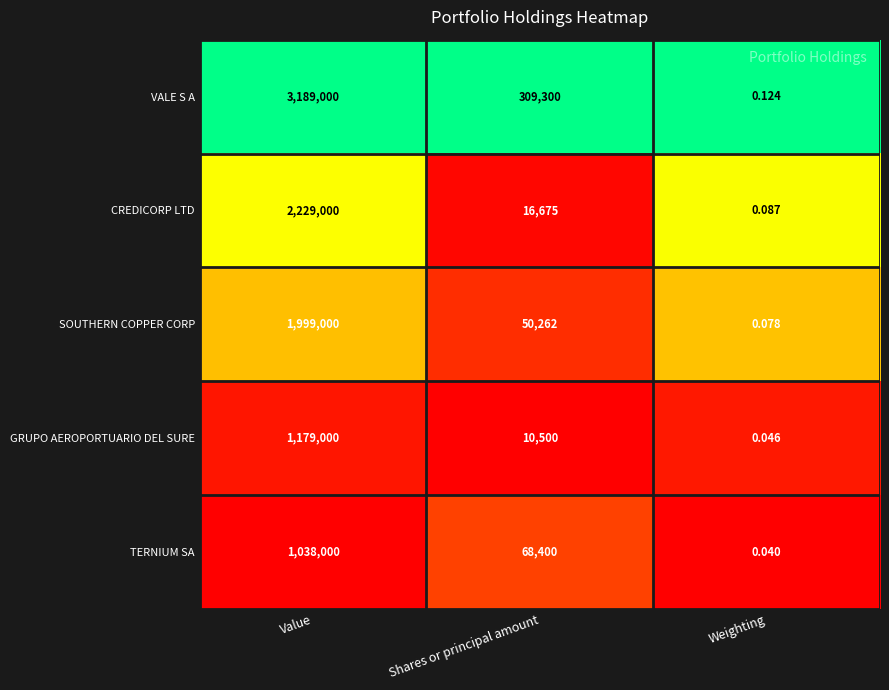

How many distinct data groups are displayed?

5